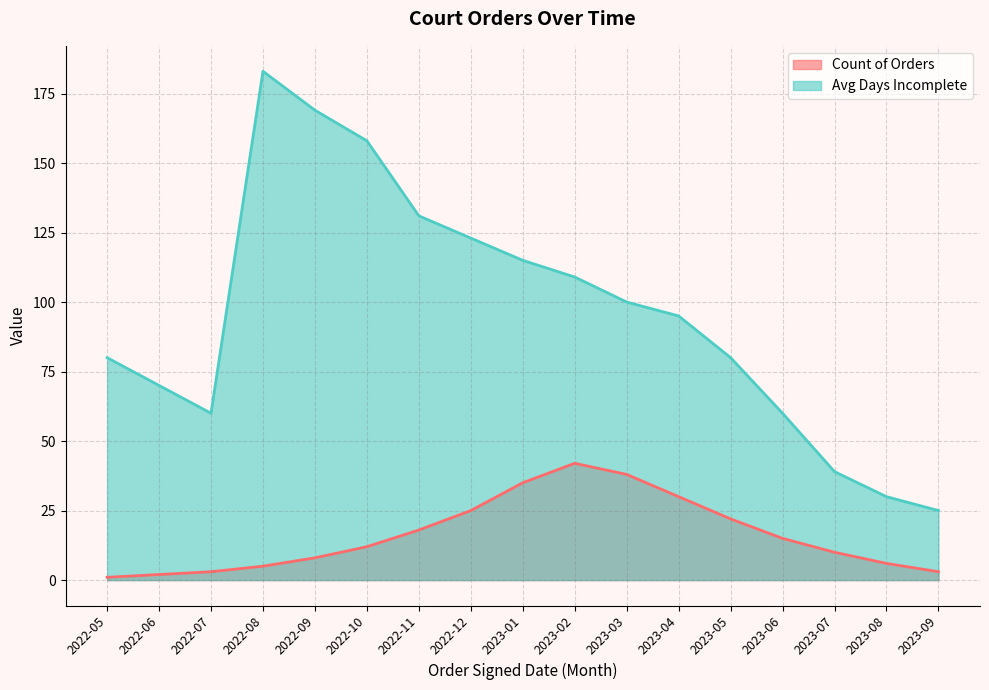

At which category is the sum across all series the highest?

2022-08